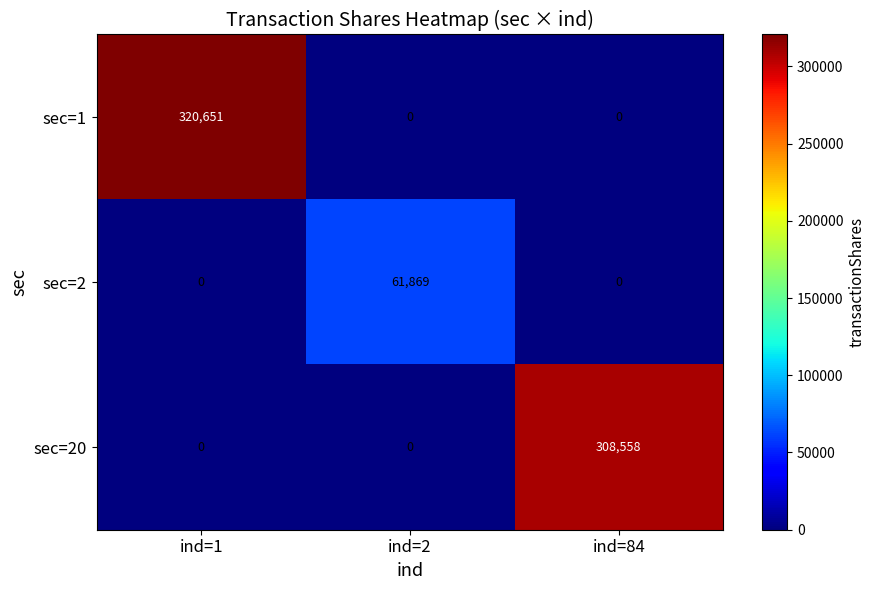

Rank the series by their maximum value, from highest to lowest.

sec=1, sec=20, sec=2